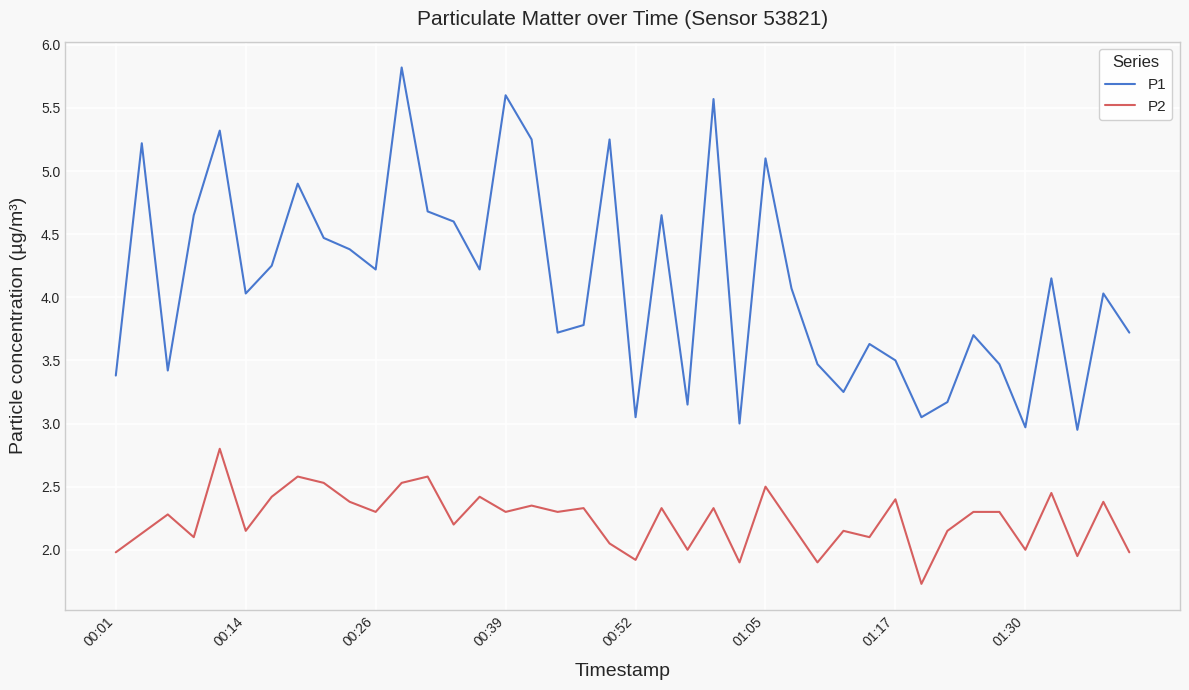

True or false: P1 and P2 intersect in this chart.

False